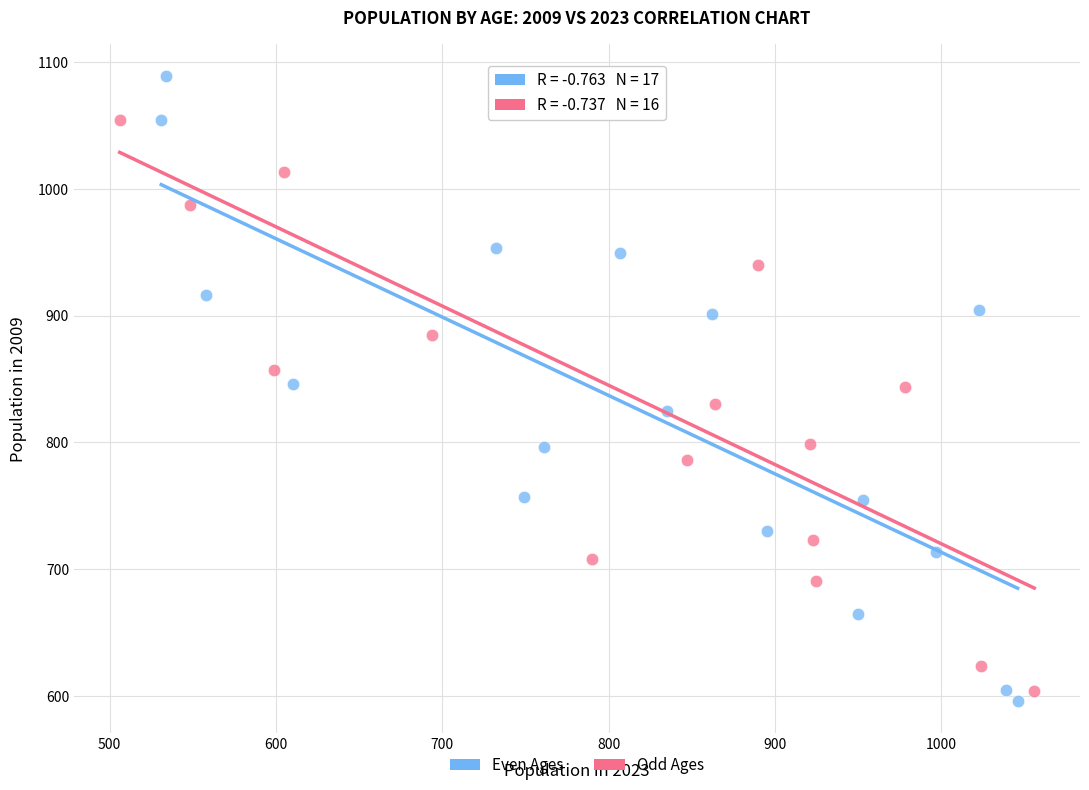

Which series has the widest spread of Y values?

Even Ages